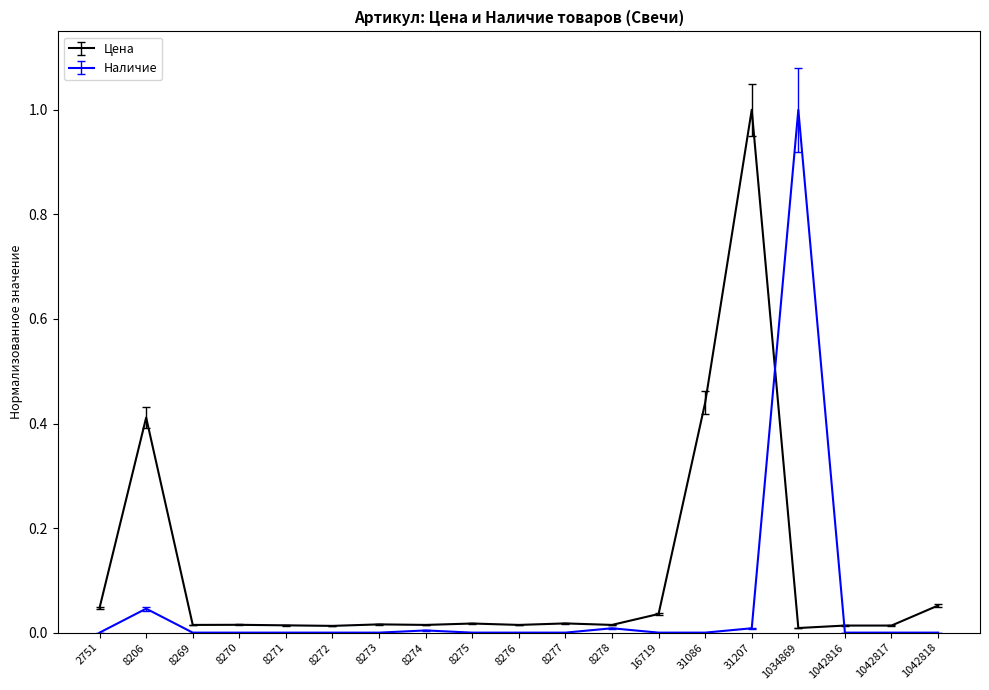

At which label does Наличие reach its peak?

1034869